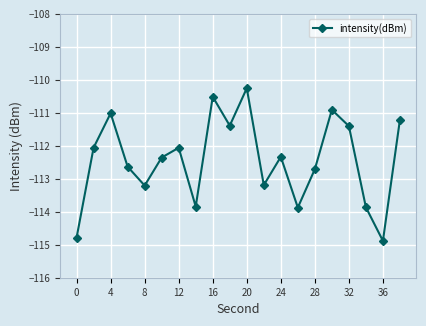

How many points are higher than both their immediate neighbors (excluding endpoints)?

6